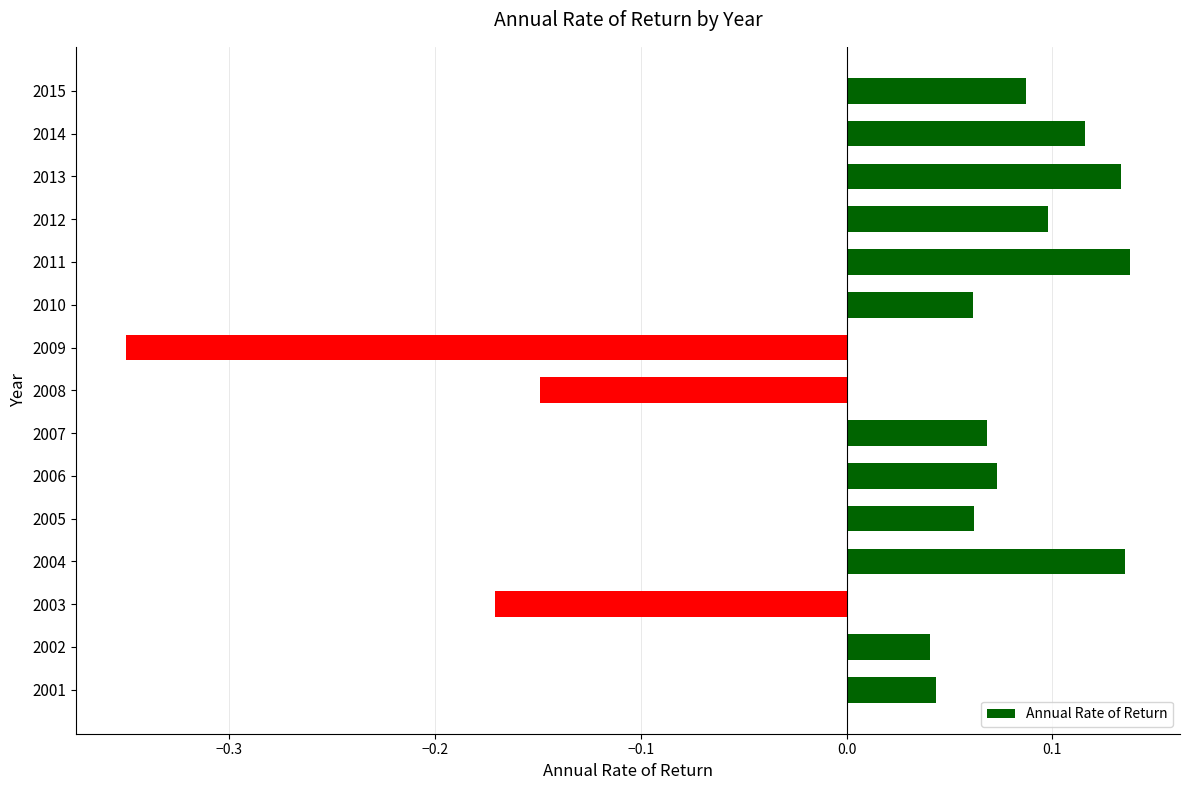

Is it true that the value at 2004 is 0.1?

True